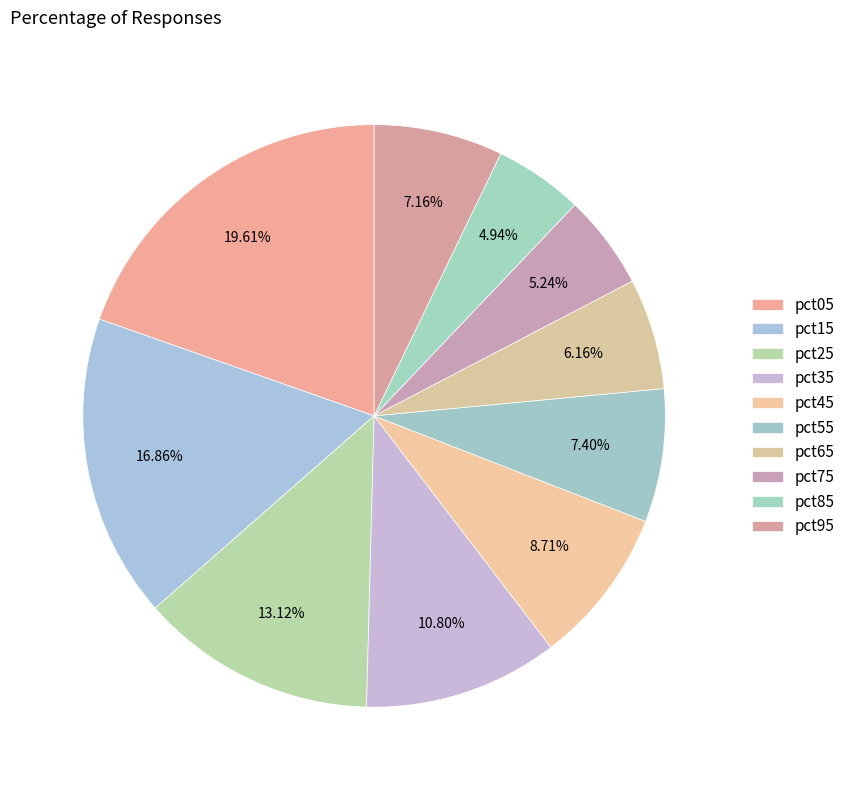

Is there any slice that represents more than half of the pie?

No